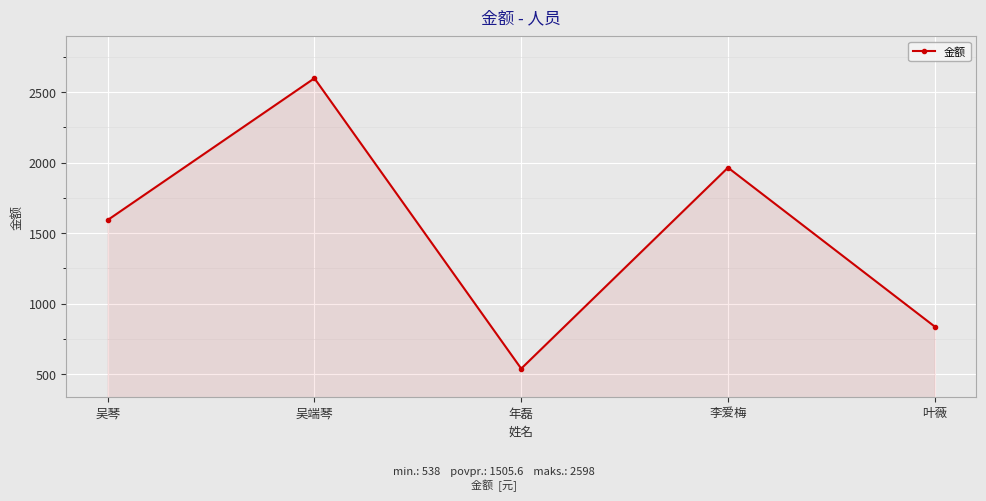

How many values are between 836 and 1964?

3